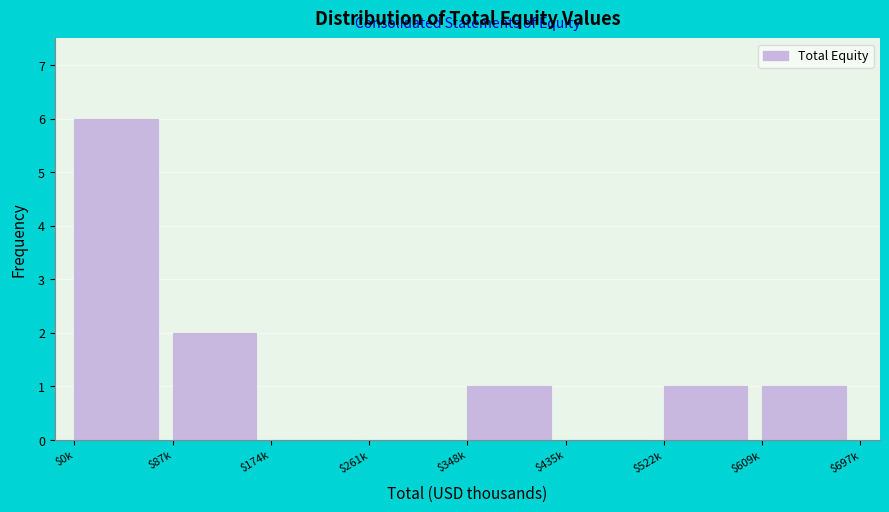

What is the maximum value shown in the chart?

6